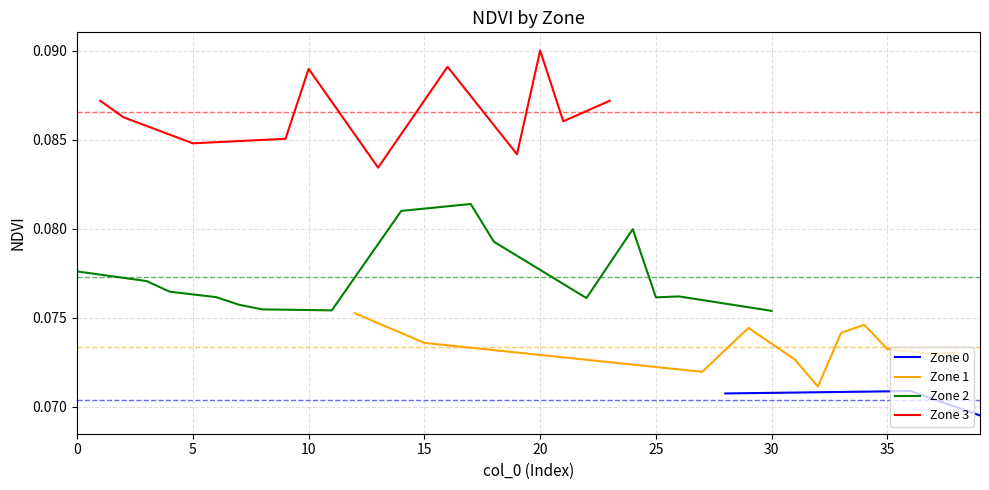

True or false: Zone 0 and Zone 2 intersect in this chart.

False